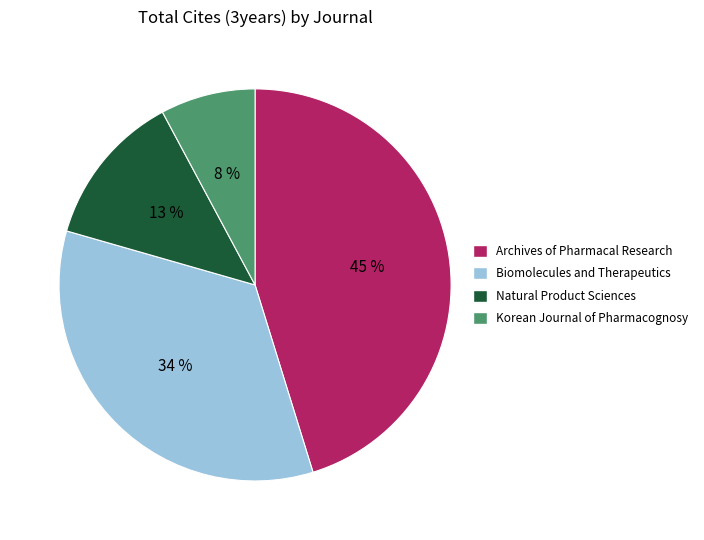

To the nearest percent, what portion does Natural Product Sciences represent?

13%